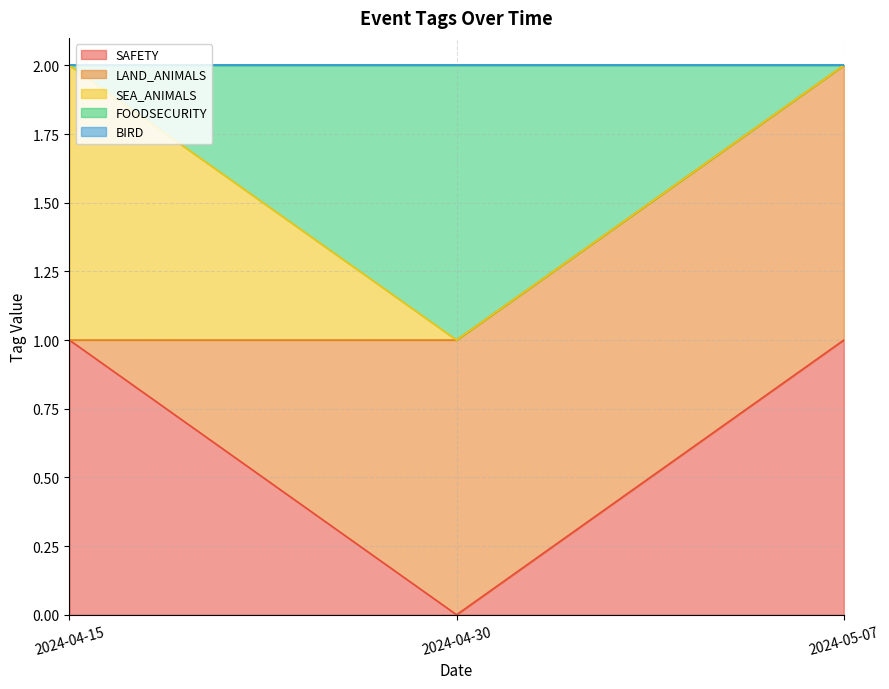

Count the number of data series in this chart.

5